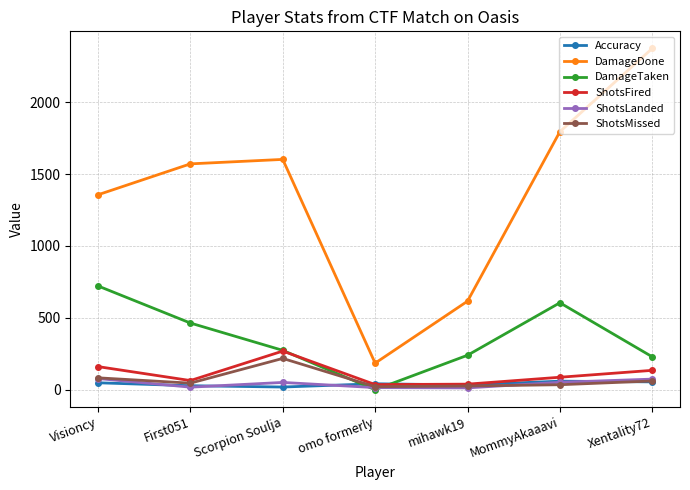

What is the label of the 4th point from the right?

omo formerly